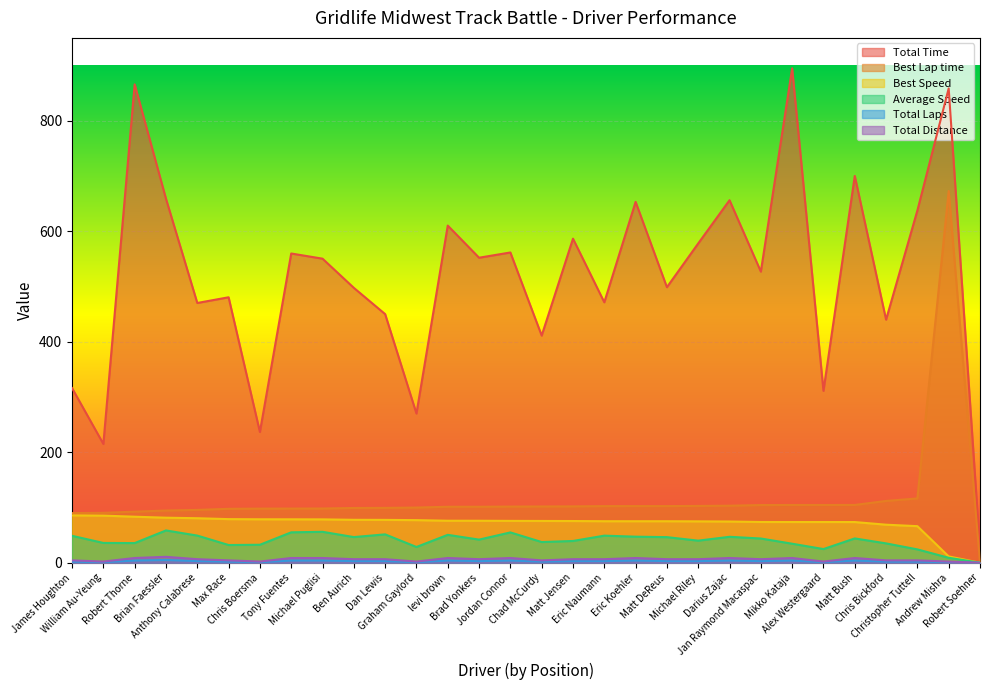

Reading left to right, extract all data points from this chart.

Total Time: 316.1	215.0	865.9	658.9	470.2	480.5	236.6	559.8	550.4	497.5	450.0	270.1	610.3	552.1	561.6	411.1	586.6	471.4	653.2	498.7	578.0	656.2	527.0	894.9	311.1	700.1	440.0	637.7	858.5	24.4
Best Lap time: 89.8	90.3	92.5	94.5	95.6	97.6	97.9	98.0	98.1	99.1	99.3	99.9	101.3	101.4	101.7	101.9	102.0	102.5	102.5	102.5	102.8	103.3	104.4	104.5	104.5	104.6	111.9	116.4	672.9	0.0
Best Speed: 85.7	85.3	83.3	81.5	80.6	78.9	78.7	78.6	78.5	77.7	77.6	77.1	76.0	76.0	75.8	75.6	75.5	75.2	75.1	75.1	74.9	74.6	73.8	73.7	73.7	73.7	68.9	66.2	11.4	0.0
Average Speed: 48.7	35.8	35.6	58.5	49.2	32.1	32.6	55.1	56.0	46.5	51.4	28.5	50.5	41.9	54.9	37.5	39.4	49.0	47.2	46.3	40.0	47.0	43.9	34.4	24.8	44.0	35.0	24.2	9.0	0.0
Total Laps: 4.3	2.1	8.6	10.7	6.4	4.3	2.1	8.6	8.6	6.4	6.4	2.1	8.6	6.4	8.6	4.3	6.4	6.4	8.6	6.4	6.4	8.6	6.4	8.6	2.1	8.6	4.3	4.3	2.1	0.0
Total Distance: 2.0	1.0	4.0	5.0	3.0	2.0	1.0	4.0	4.0	3.0	3.0	1.0	4.0	3.0	4.0	2.0	3.0	3.0	4.0	3.0	3.0	4.0	3.0	4.0	1.0	4.0	2.0	2.0	1.0	0.0